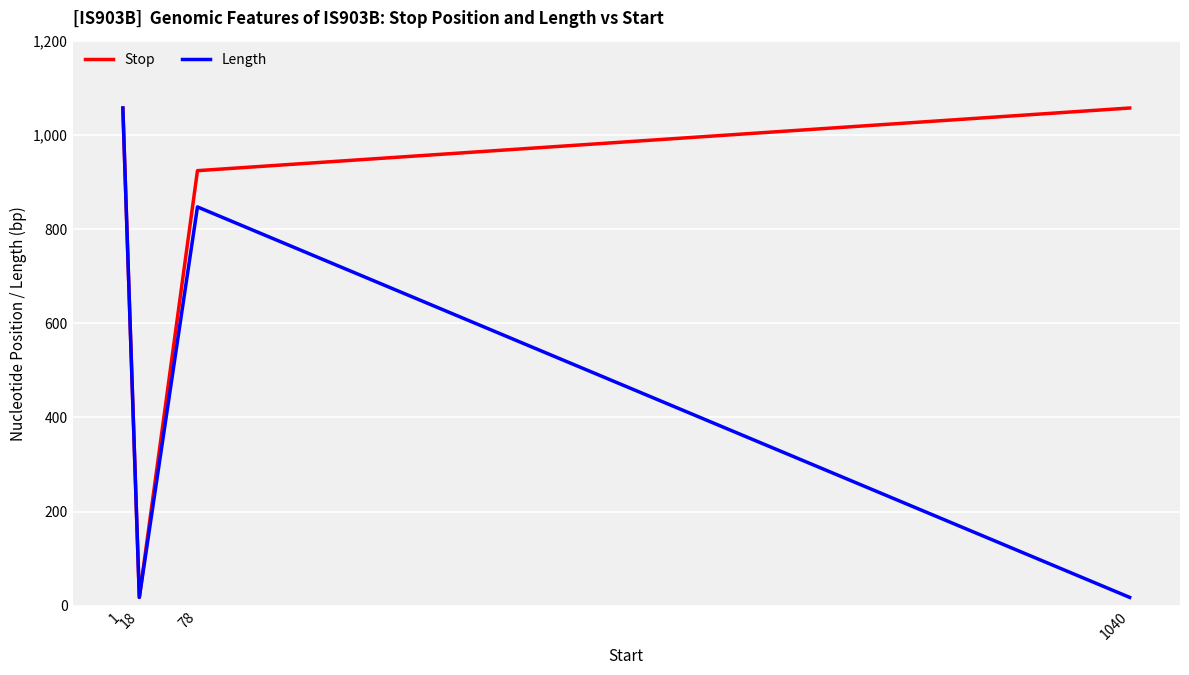

What are all the series names shown in the legend?

Stop, Length